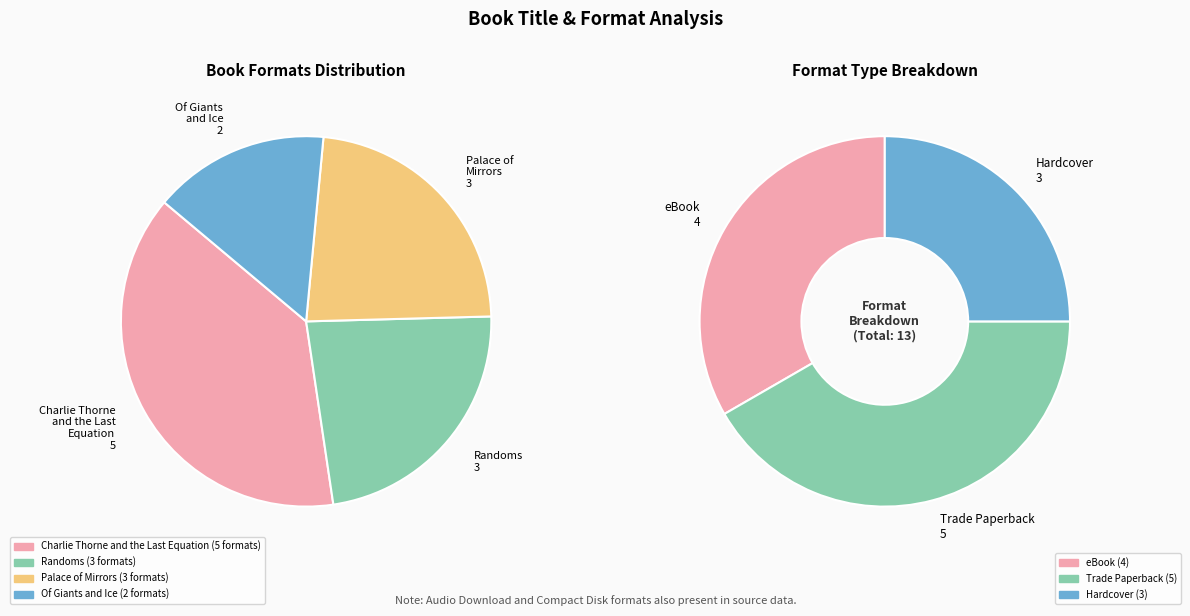

Which slice is the smallest?

Of Giants and Ice